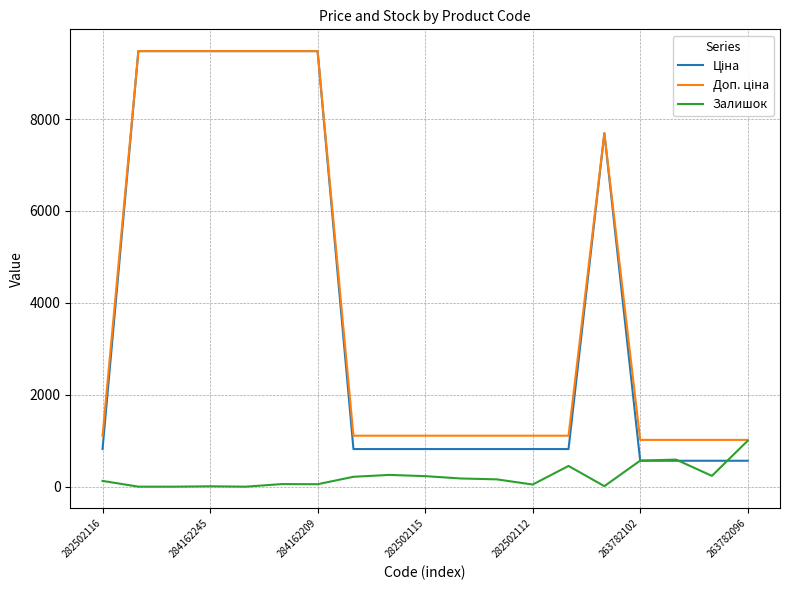

Does the chart have visible grid lines?

Yes